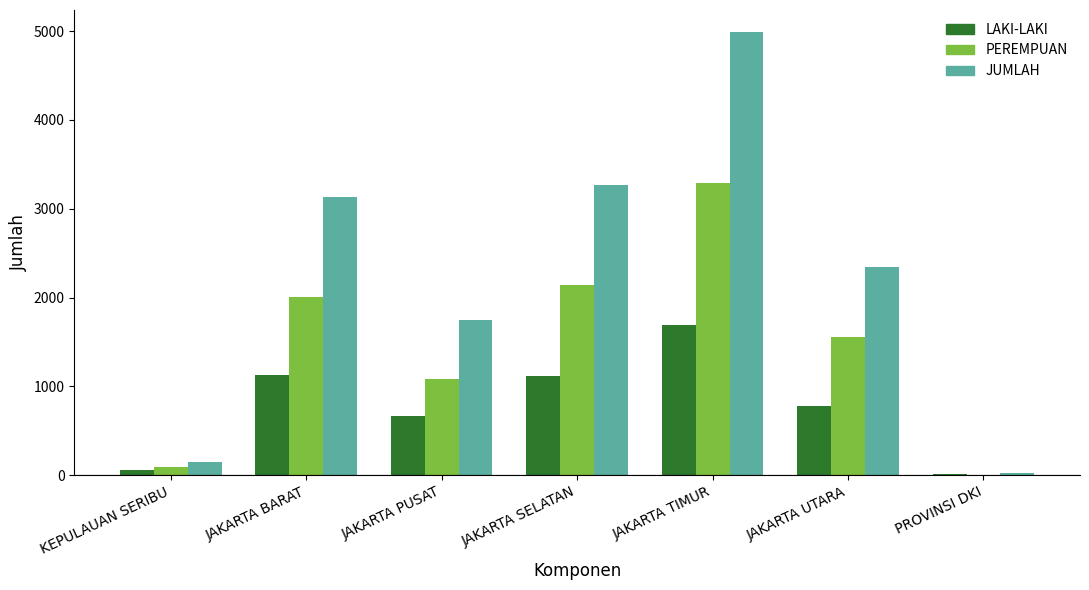

How many distinct data groups are displayed?

3